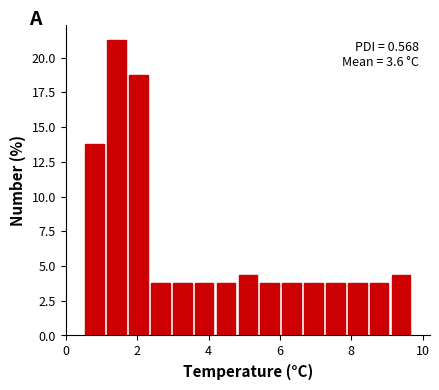

Around what value on the x-axis is the tallest bar? Give the approximate position of its centre, as read against the axis.

1.4